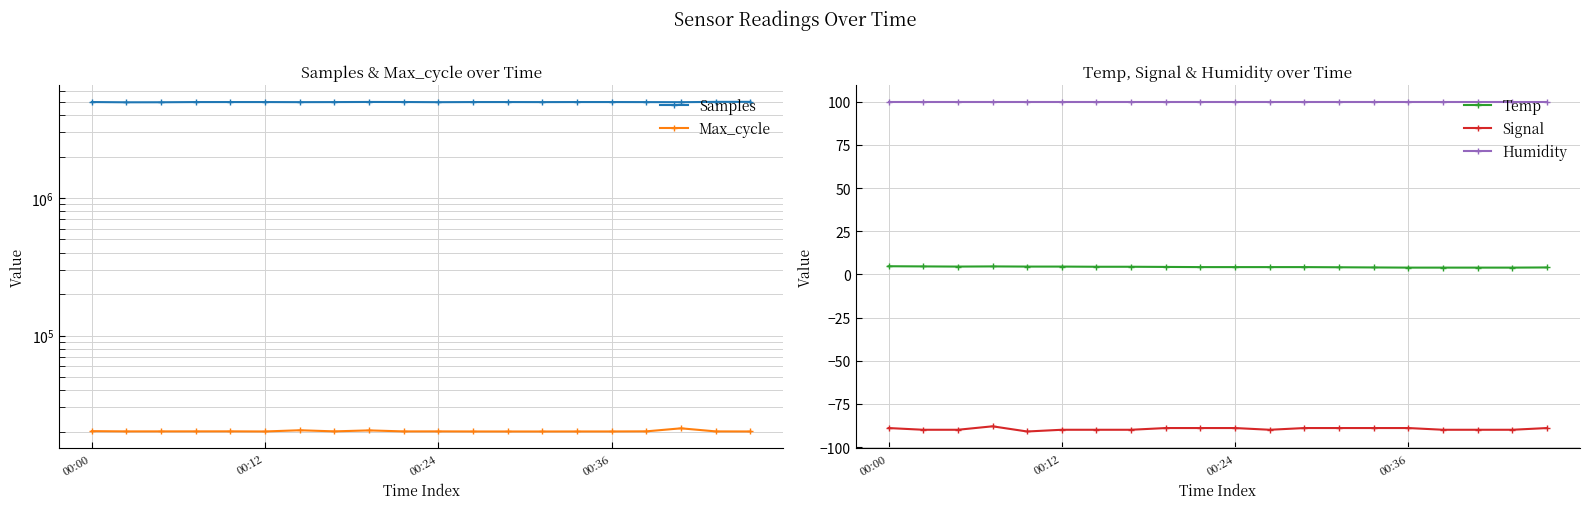

What is the total value across all series at 18?

5027587.8